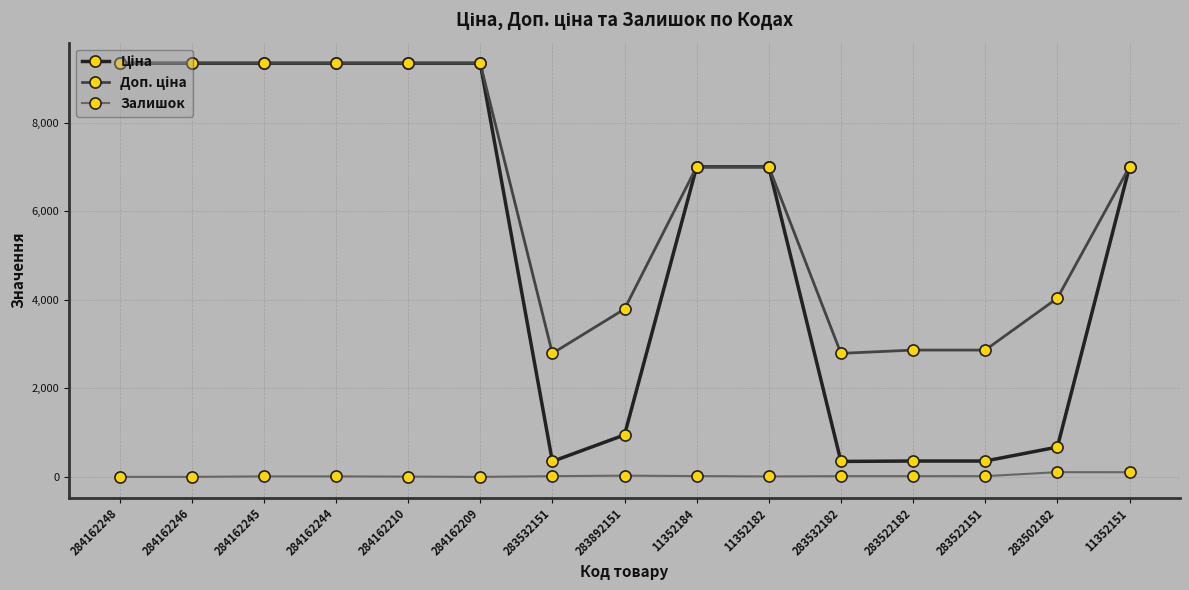

How many series are shown in this chart?

3